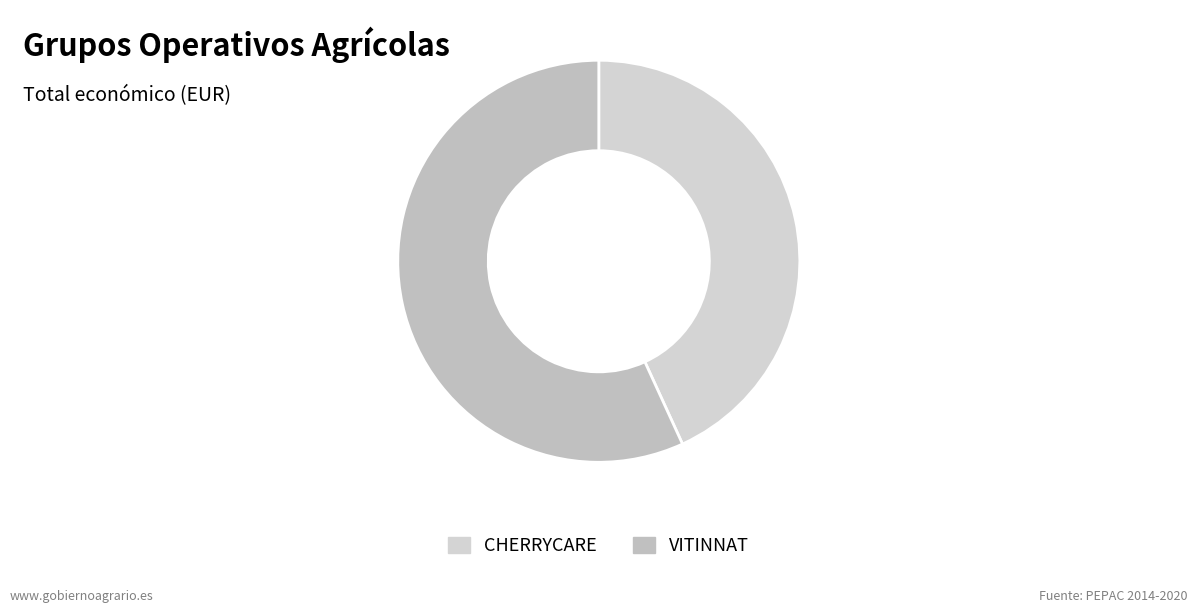

Which category has the smallest portion of the pie?

CHERRYCARE